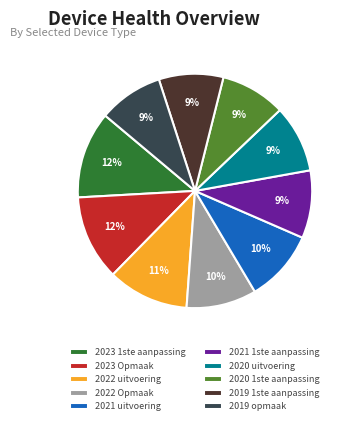

What percentage is the 2023 1ste aanpassing slice, to the nearest percent?

12%